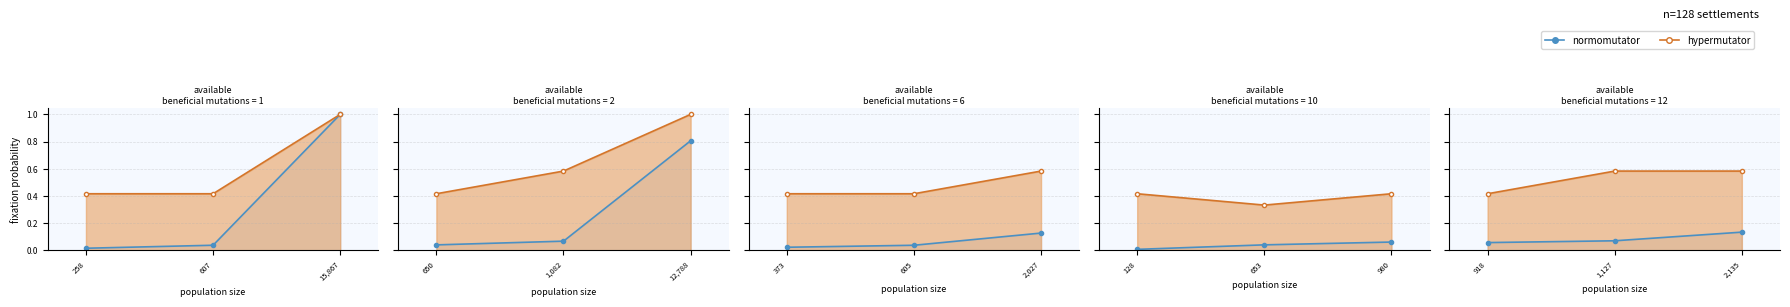

List the series in order of their peak value, lowest first.

normomutator, hypermutator